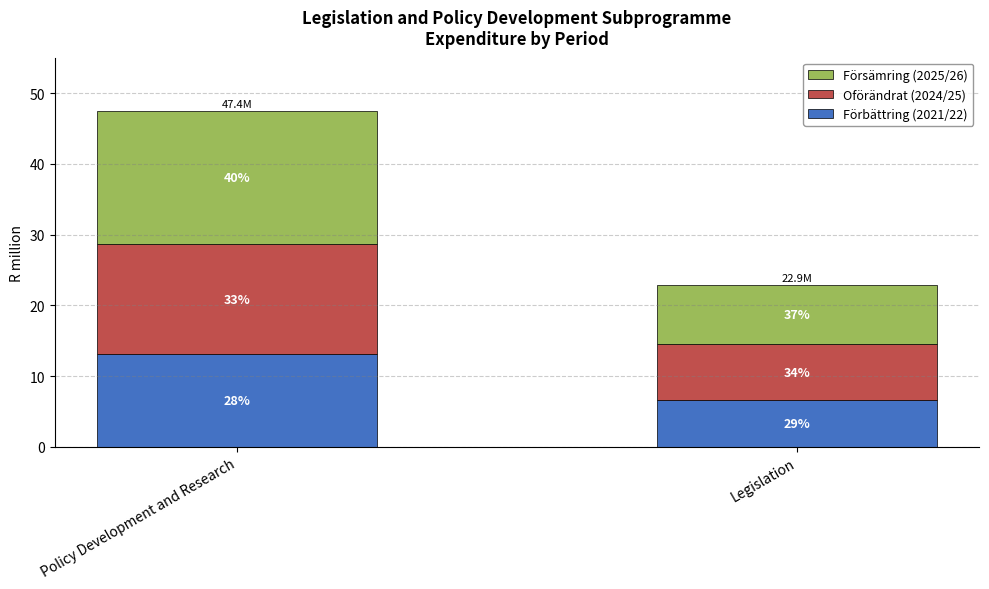

What are all the series names shown in the legend?

Försämring (2025/26), Oförändrat (2024/25), Förbättring (2021/22)